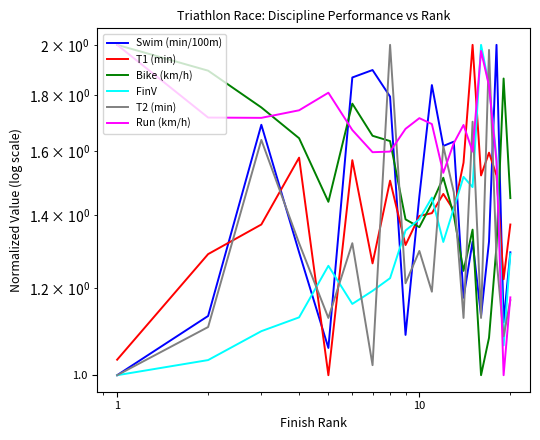

Reading left to right, what are all the values shown in this chart?

Swim (min/100m): 1.0	1.1	1.7	1.3	1.1	1.9	1.9	1.8	1.1	1.5	1.8	1.6	1.6	1.2	1.3	1.1	1.3	2.0	1.1	1.3
T1 (min): 1.0	1.3	1.4	1.6	1.0	1.6	1.3	1.5	1.3	1.4	1.4	1.5	1.4	1.6	2.0	1.5	1.6	1.5	1.2	1.4
Bike (km/h): 2.0	1.9	1.8	1.6	1.4	1.8	1.7	1.6	1.4	1.4	1.4	1.5	1.4	1.2	1.4	1.0	1.1	1.3	1.9	1.5
FinV: 1.0	1.0	1.1	1.1	1.3	1.2	1.2	1.2	1.4	1.4	1.5	1.3	1.4	1.5	1.5	2.0	1.8	1.6	1.1	1.3
T2 (min): 1.0	1.1	1.6	1.3	1.1	1.3	1.0	2.0	1.2	1.3	1.2	1.6	1.5	1.1	1.7	1.1	2.0	1.3	1.1	1.2
Run (km/h): 2.0	1.7	1.7	1.7	1.8	1.7	1.6	1.6	1.7	1.7	1.7	1.5	1.6	1.7	1.6	2.0	1.8	1.6	1.0	1.2